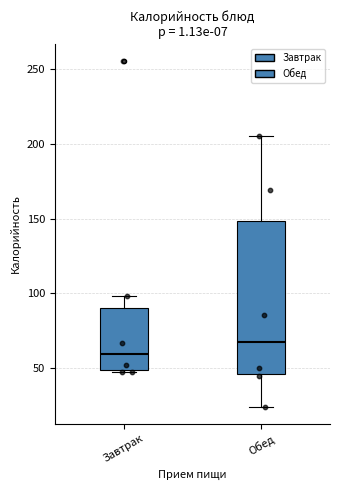

Reading left to right, read every box against the y-axis: the position of its median line, the range the box covers, and the ends of its whiskers. The values are not printed on the chart, so give them approximately, as read against the axis.

Завтрак: median 60, box 50 to 90, whiskers 45 to 100
Обед: median 70, box 45 to 150, whiskers 25 to 205